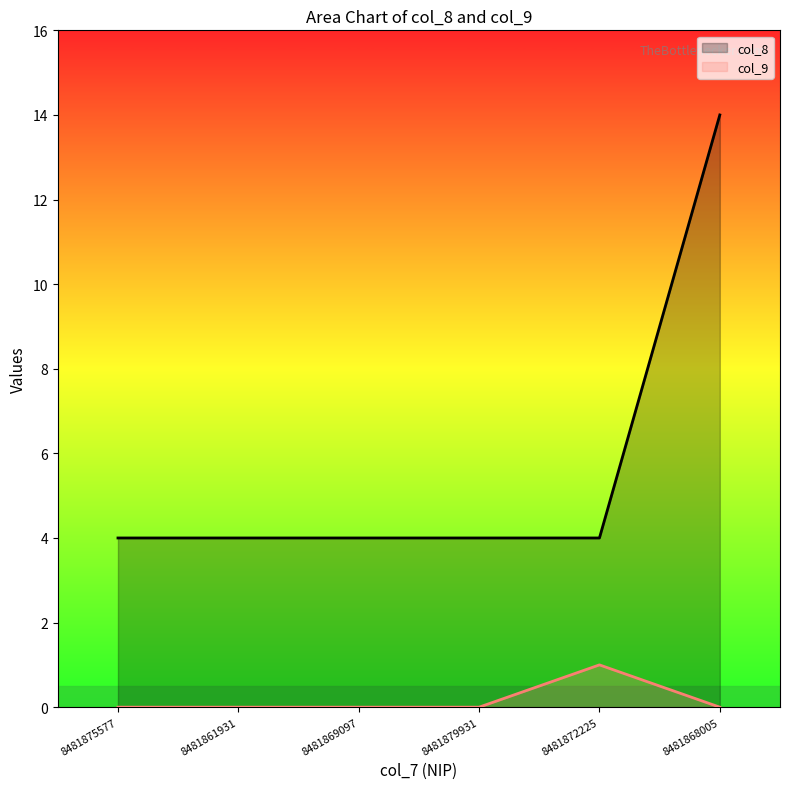

List the labels in order of col_8 value, smallest first.

8481875577, 8481861931, 8481869097, 8481879931, 8481872225, 8481868005